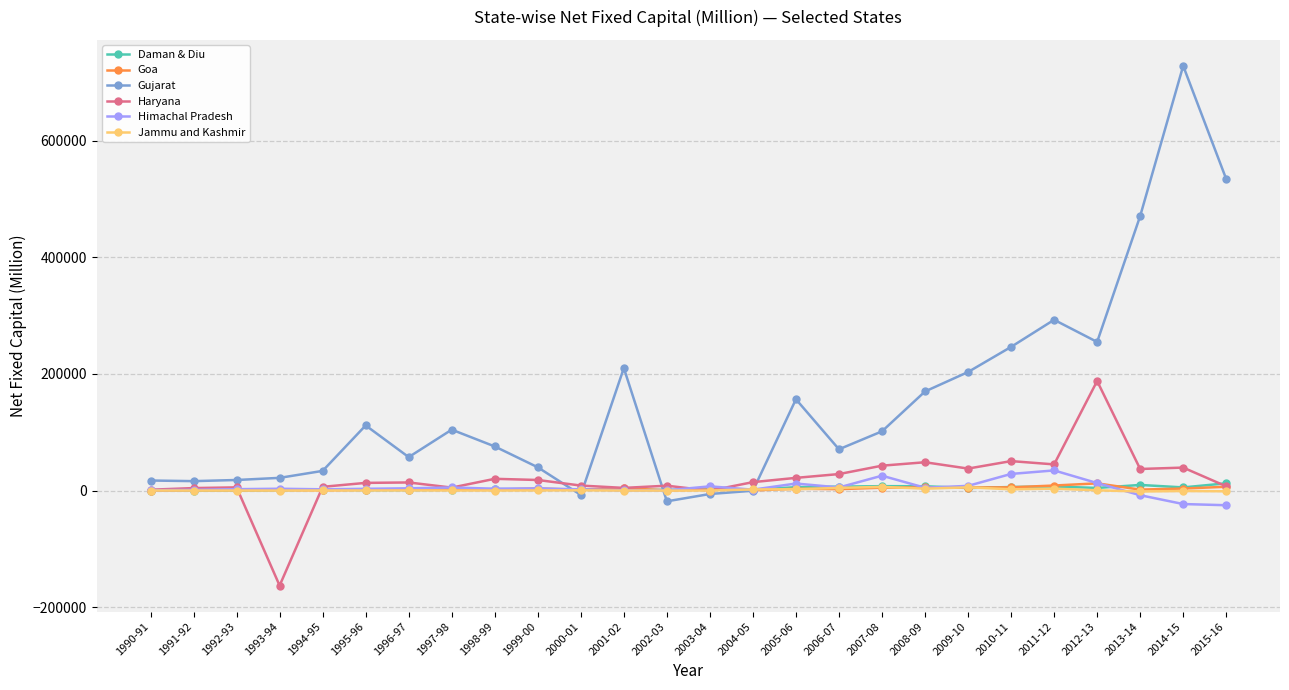

In Himachal Pradesh, how many points are lower than both neighbors (excluding endpoints)?

6